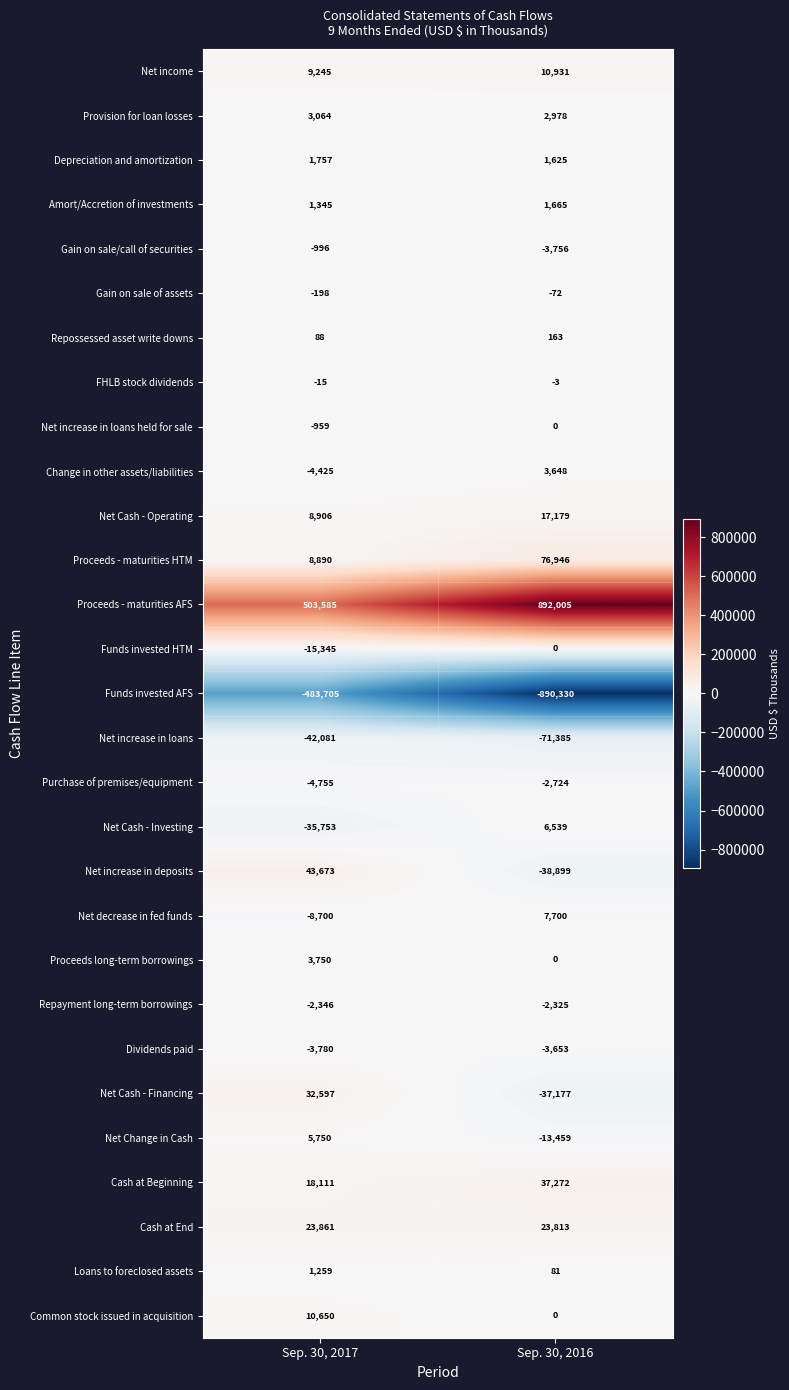

What is the total value across all series at Sep. 30, 2017?

73473